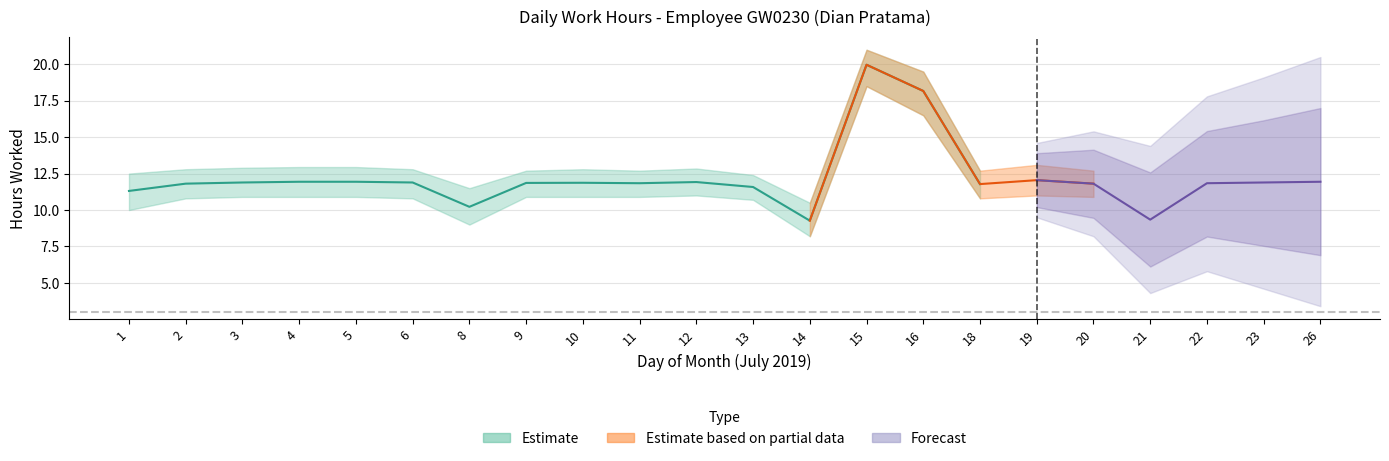

Which has a higher value, 16 or 8?

16